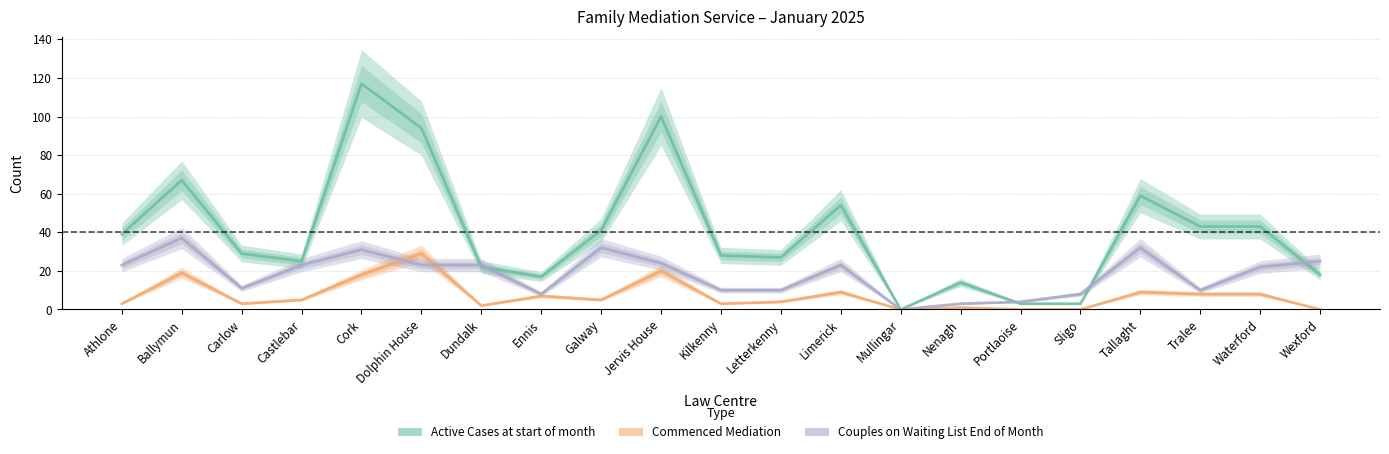

List the series in order of their peak value, lowest first.

Commenced Mediation, Couples on Waiting List End of Month, Active Cases at start of month